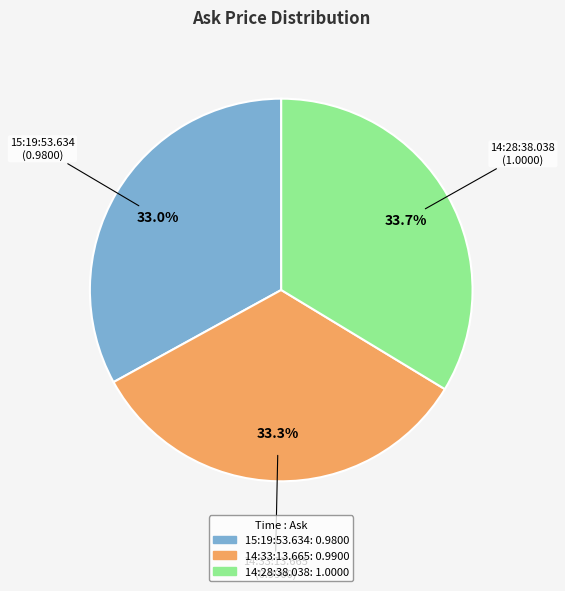

Does any single category account for the majority?

No